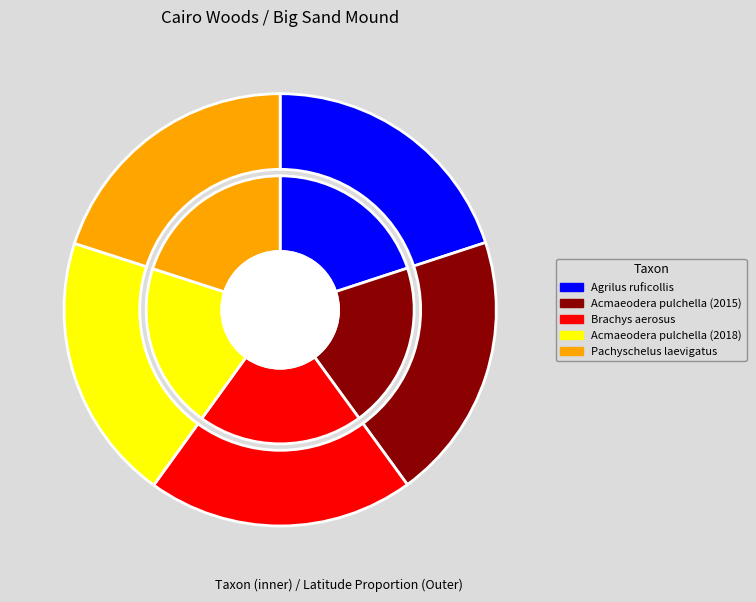

True or false: Acmaeodera pulchella (2018) accounts for 12% of the total.

False